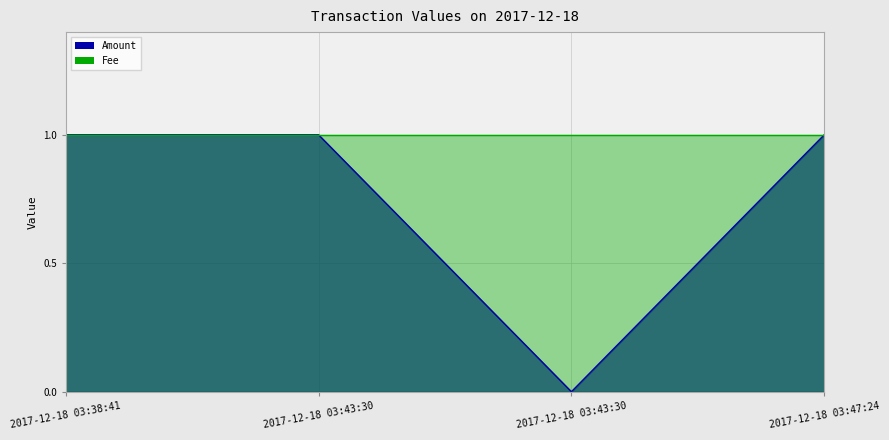

Rank the categories by value from highest to lowest.

2017-12-18 03:38:41, 2017-12-18 03:43:30, 2017-12-18 03:47:24, 2017-12-18 03:43:30